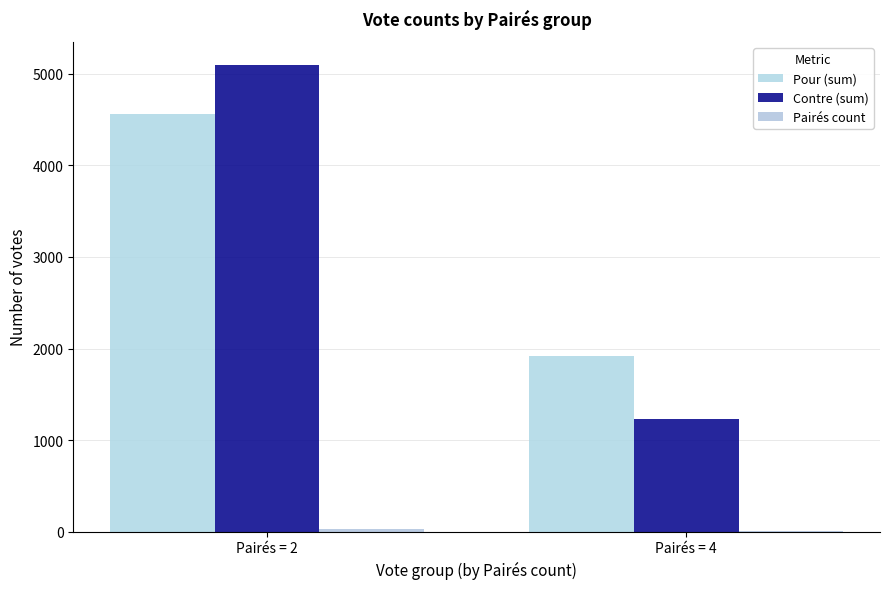

What is the highest value of the Contre (sum) series?

5096